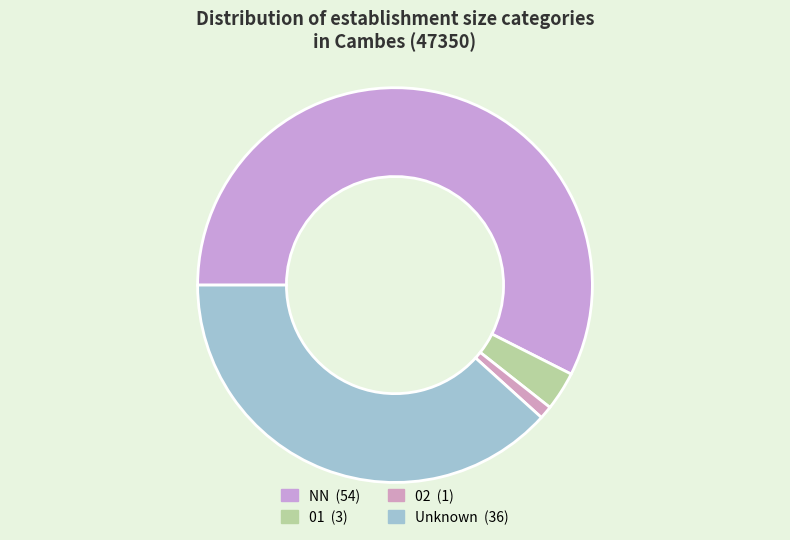

To the nearest percent, what is the average slice percentage?

25%